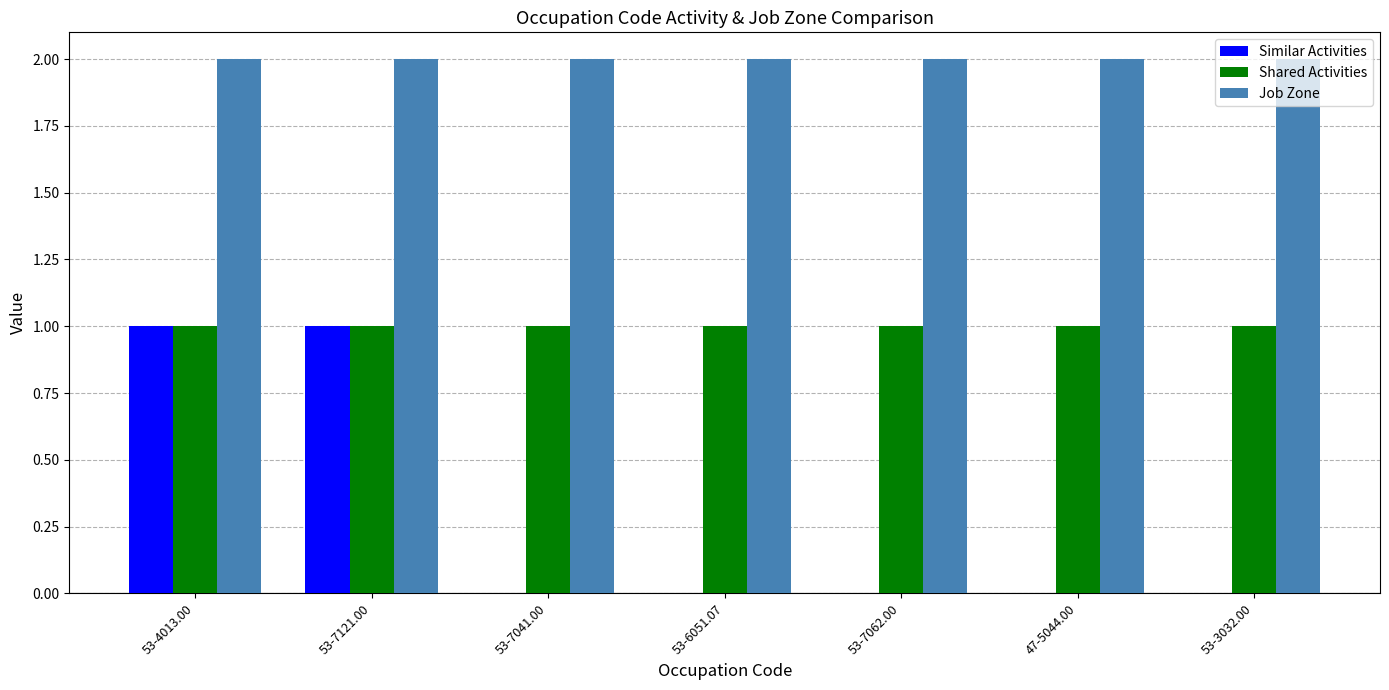

Is it true that Job Zone equals 2 at 53-7041.00?

True